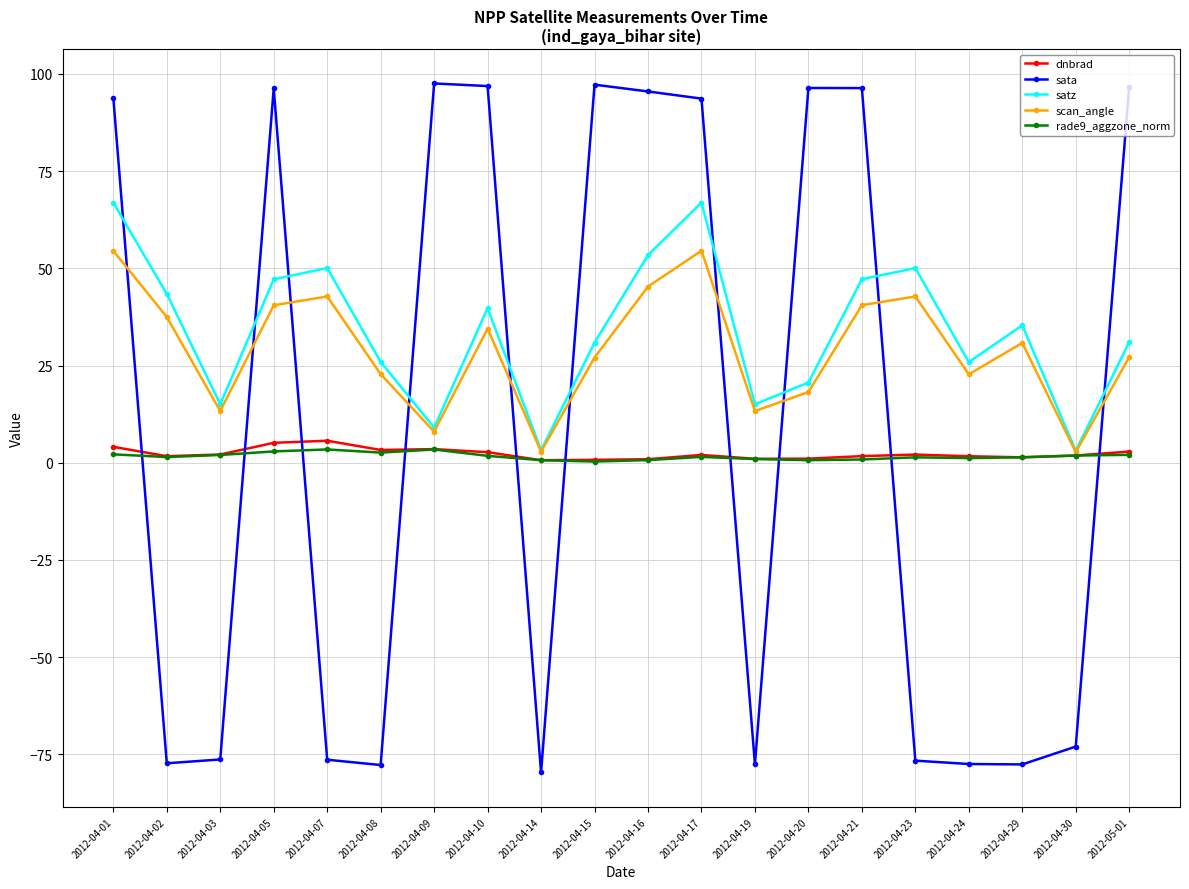

Where do sata and rade9_aggzone_norm first cross each other?

2012-04-01 and 2012-04-02